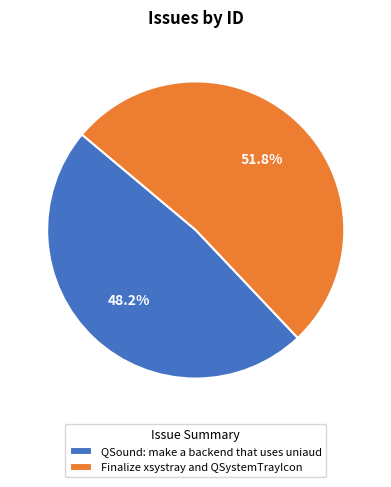

Rank the categories by value from highest to lowest.

Finalize xsystray and QSystemTrayIcon, QSound: make a backend that uses uniaud